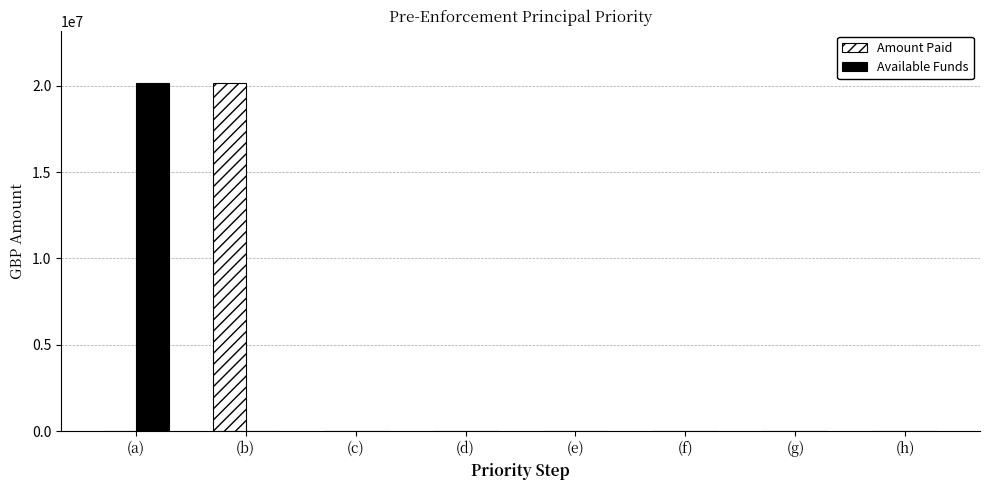

Is it true that Amount Paid equals 5921438.3 at (b)?

False